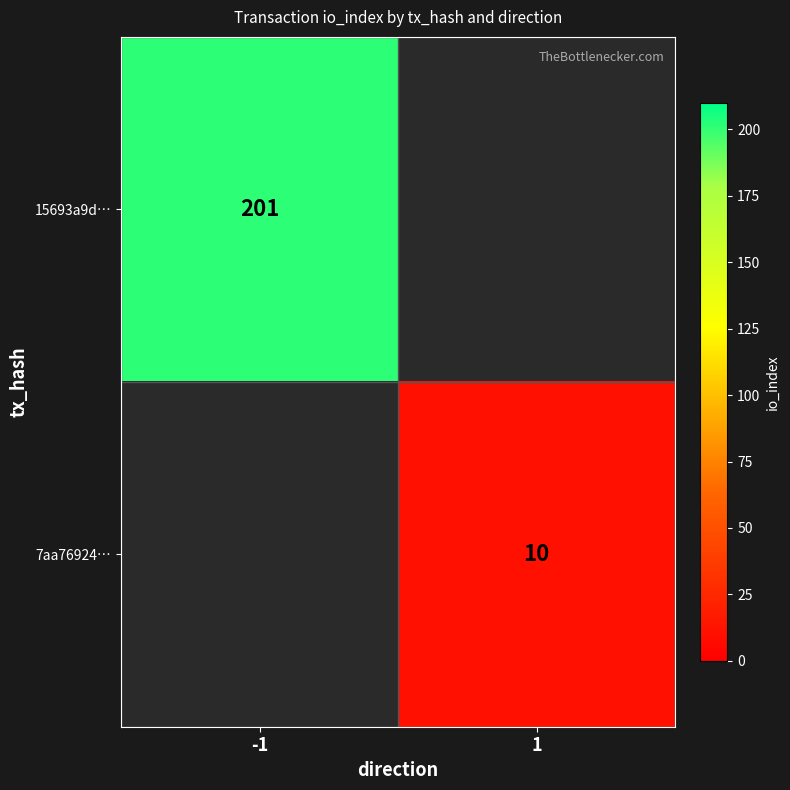

The value of 7aa76924… at 1 is 13. True or false?

False